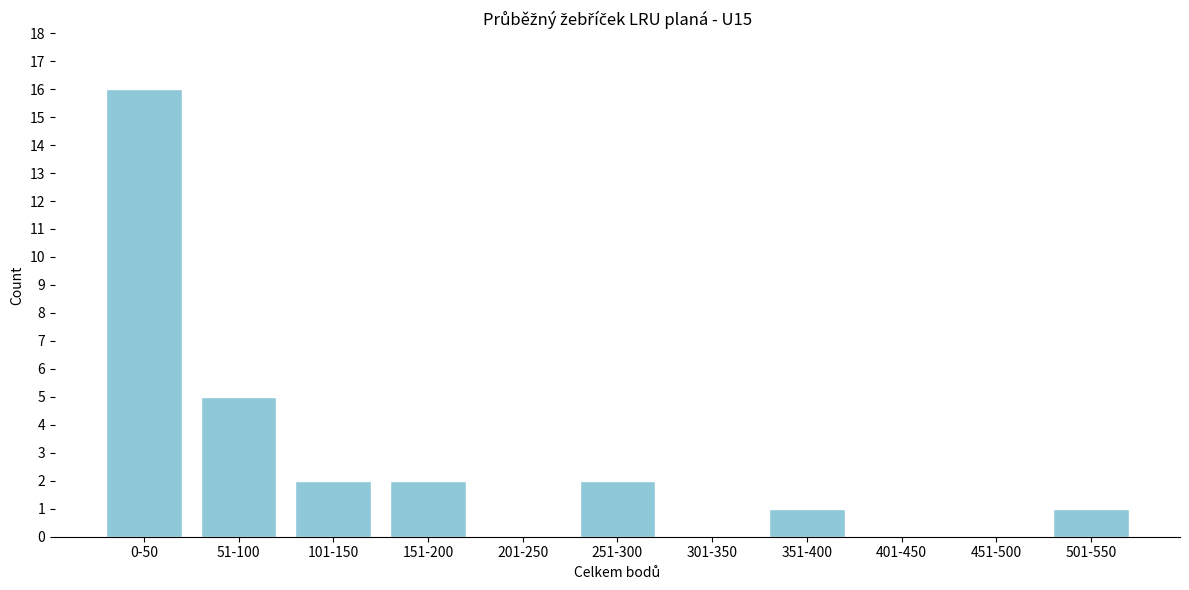

Reading right to left, what are all the values shown in this chart?

501-550=1	451-500=0	401-450=0	351-400=1	301-350=0	251-300=2	201-250=0	151-200=2	101-150=2	51-100=5	0-50=16